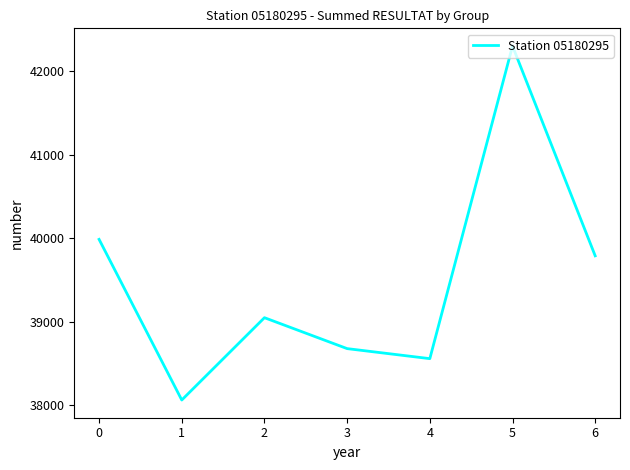

The chart shows a value of 39987 at 0. True or false?

True